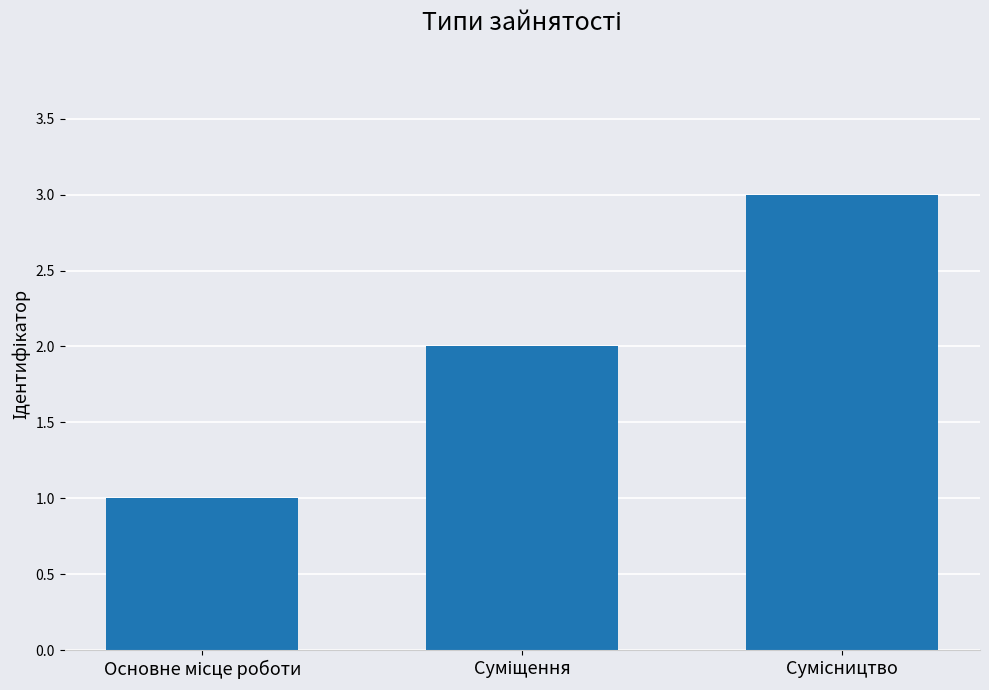

What is the greatest value displayed?

3